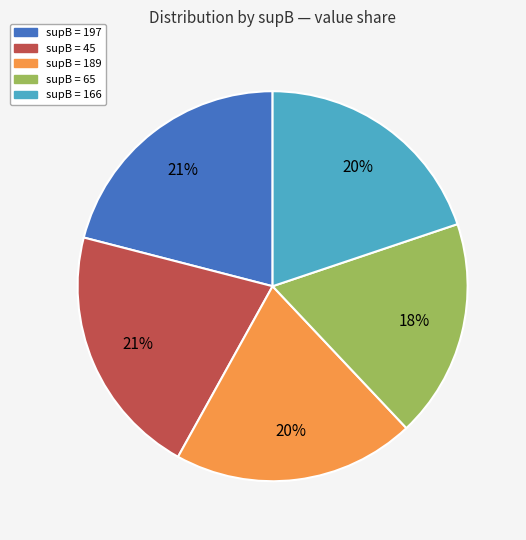

Is there any slice that represents more than half of the pie?

No